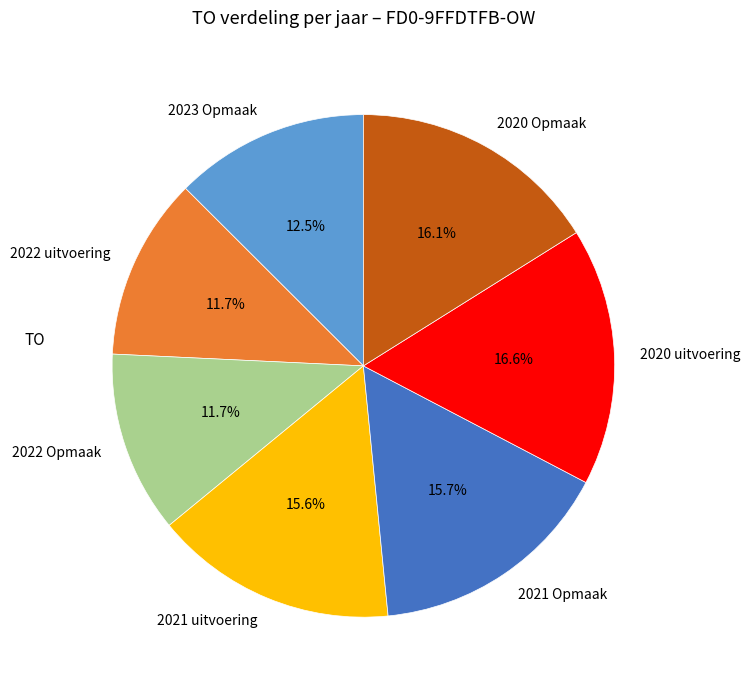

What portion of the pie excludes 2022 uitvoering?

88.3%